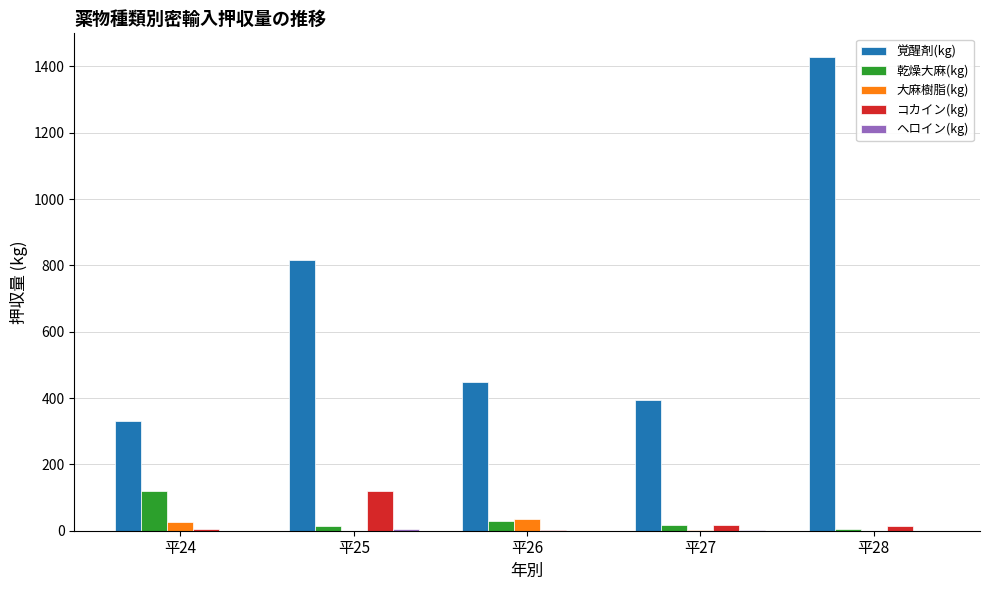

At which label is 乾燥大麻(kg) closest to 62?

平26